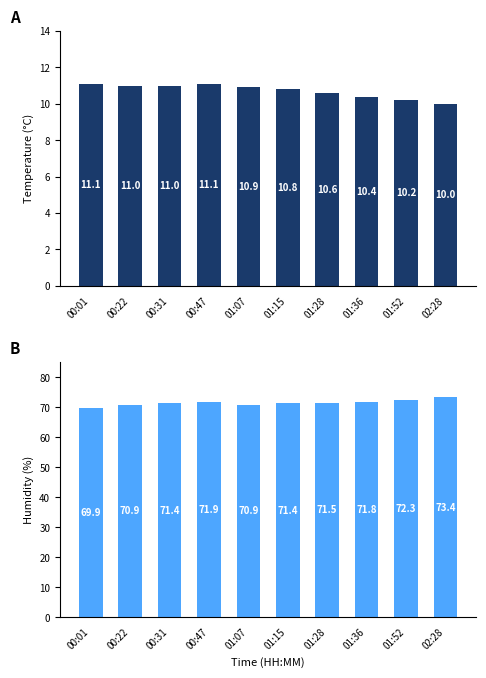

How many data points does each series have?

10